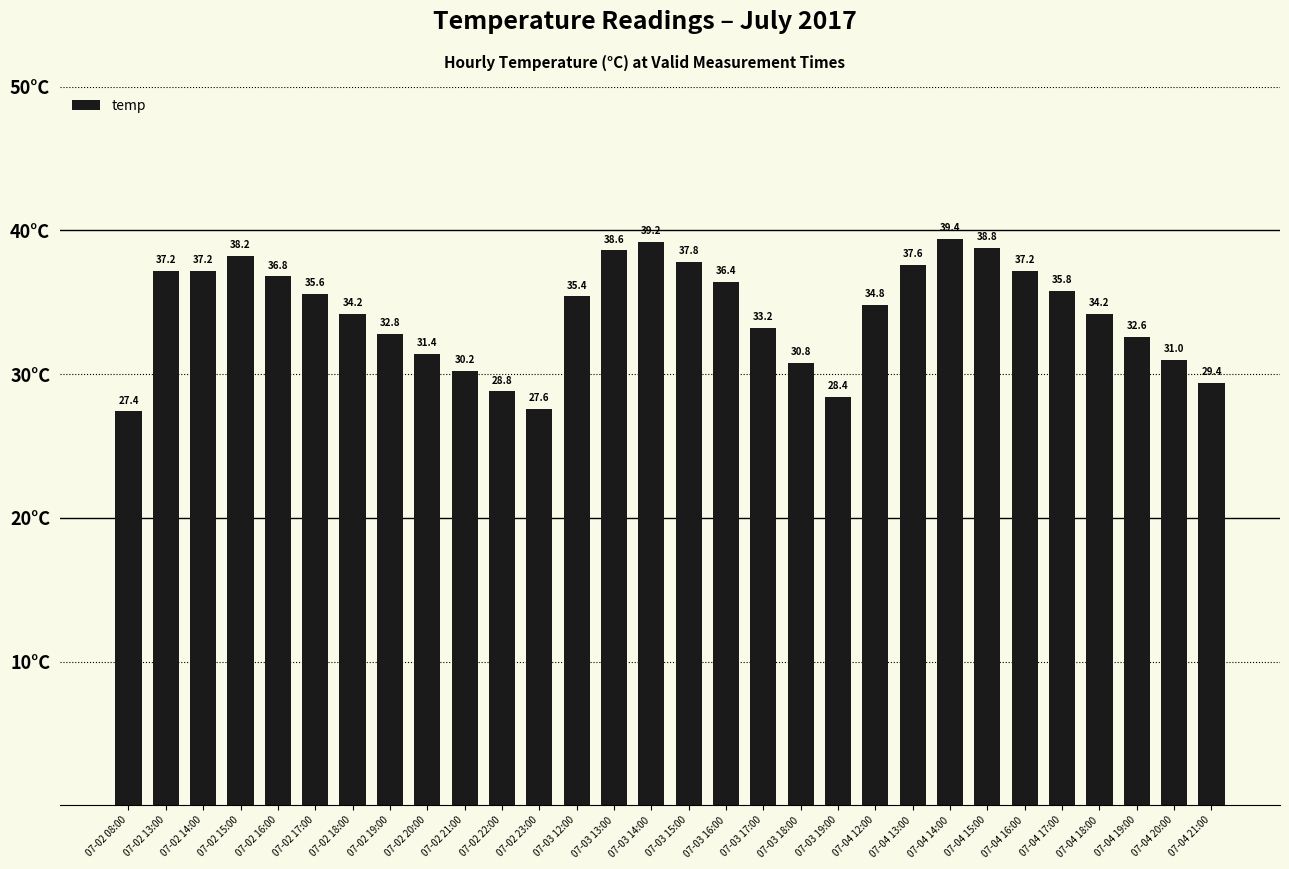

What is the minimum value shown in the chart?

27.4